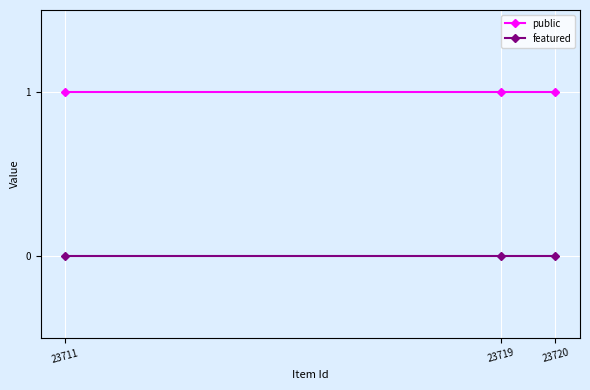

At 23719, list the series in order from smallest to largest.

featured, public